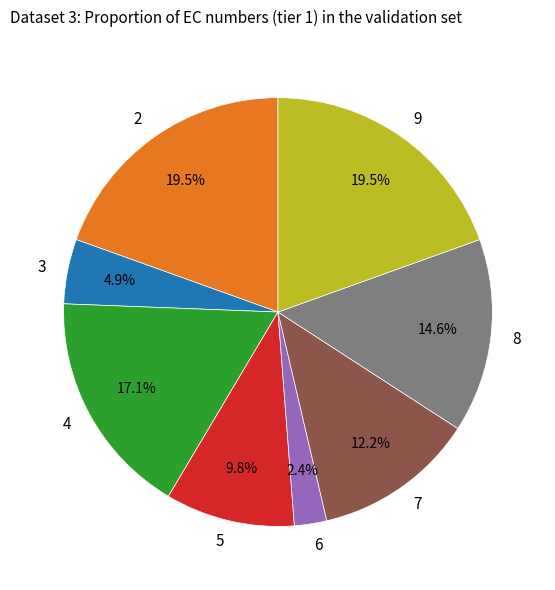

Does 8 represent more than half of the total?

No